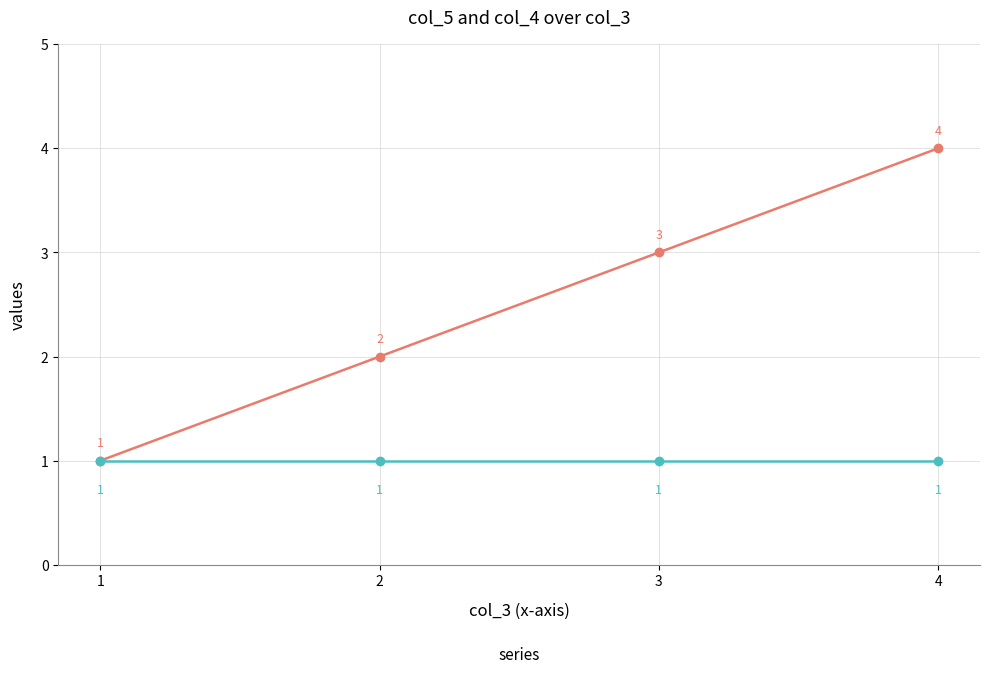

At which category is the sum across all series the highest?

4